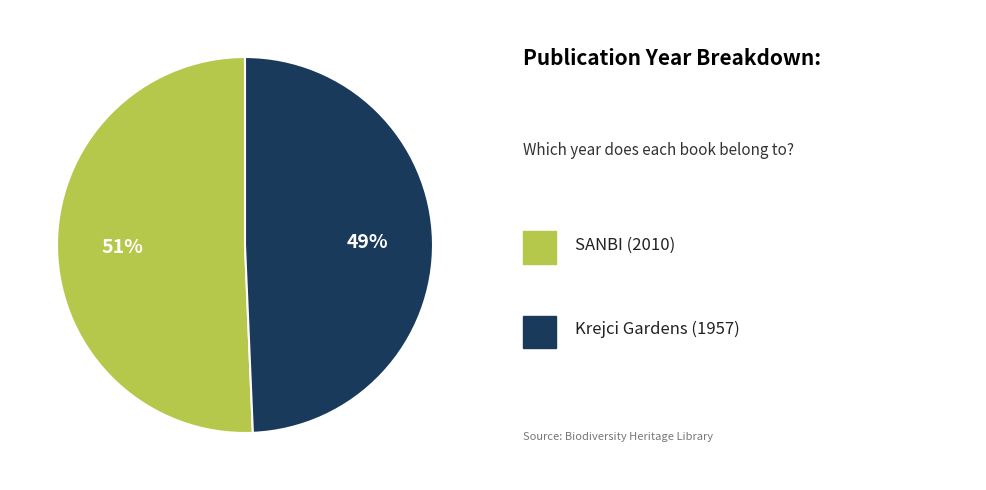

Is there a majority slice in this chart?

Yes